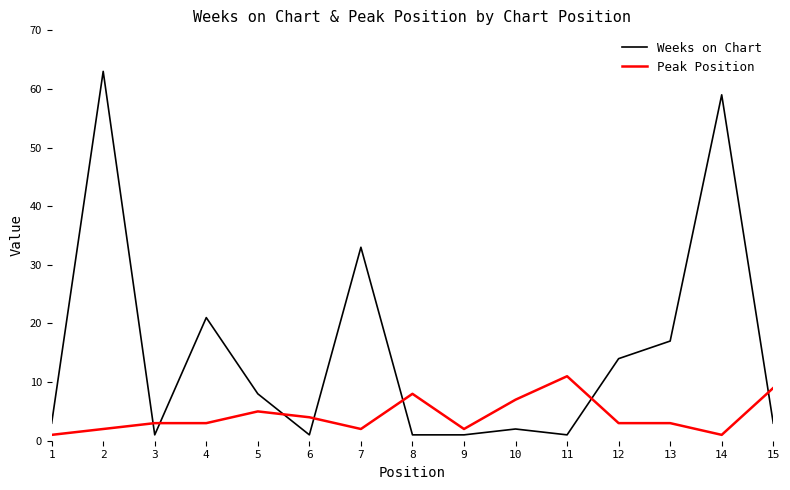

What is the minimum value for Peak Position?

1